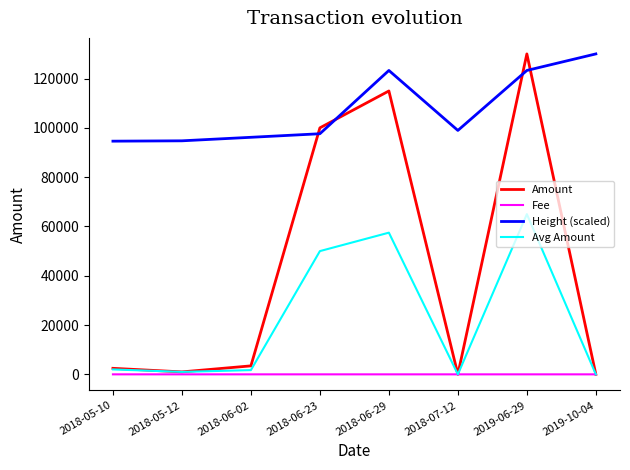

What position from the left is 2018-06-29?

5